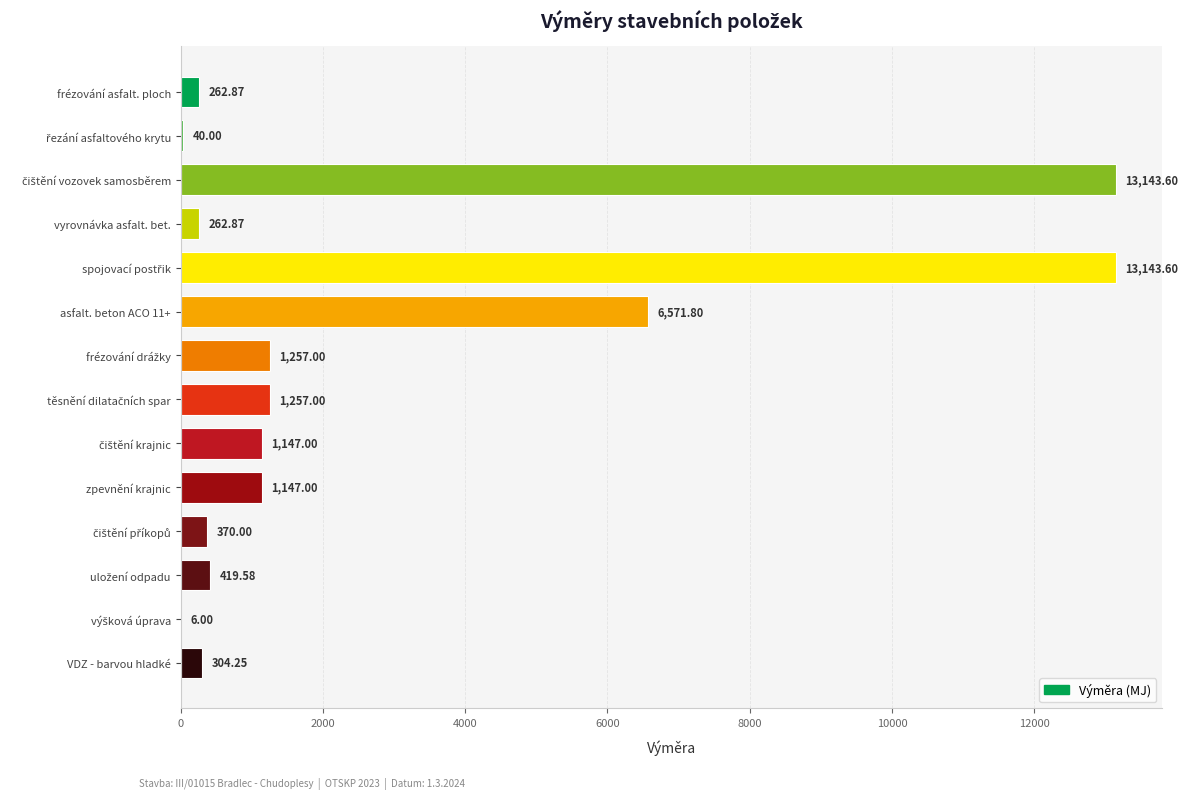

How many series are shown in this chart?

1